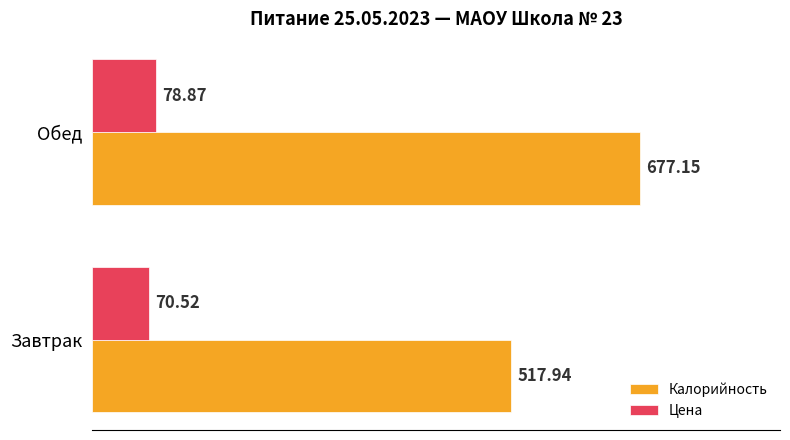

Where is Калорийность nearest to the value 597?

Завтрак